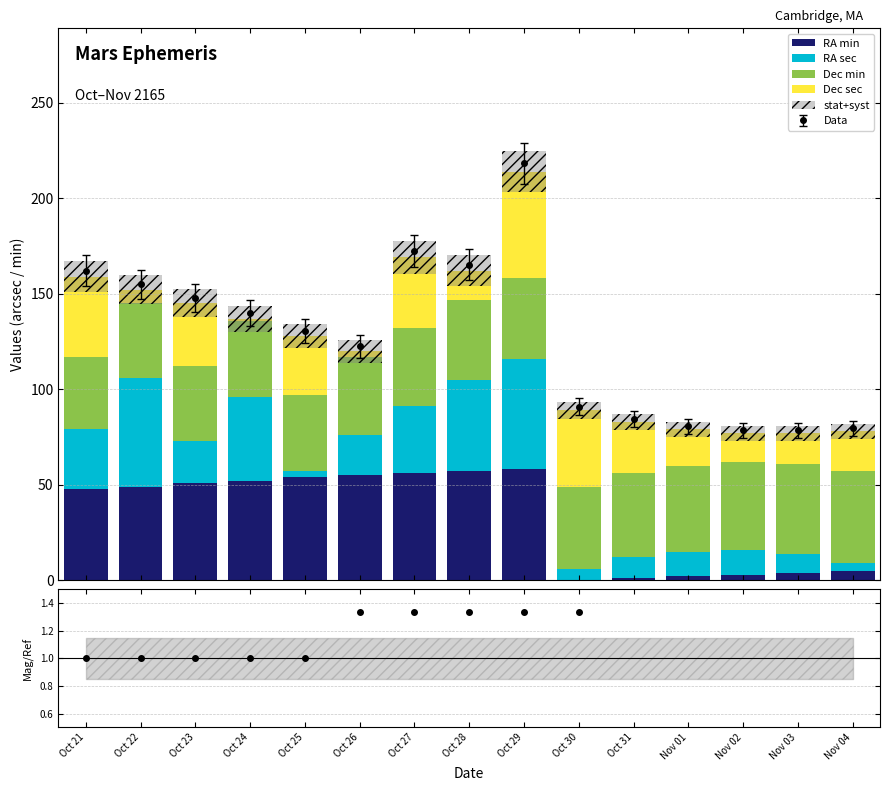

How many data points in RA sec are above 21?

7